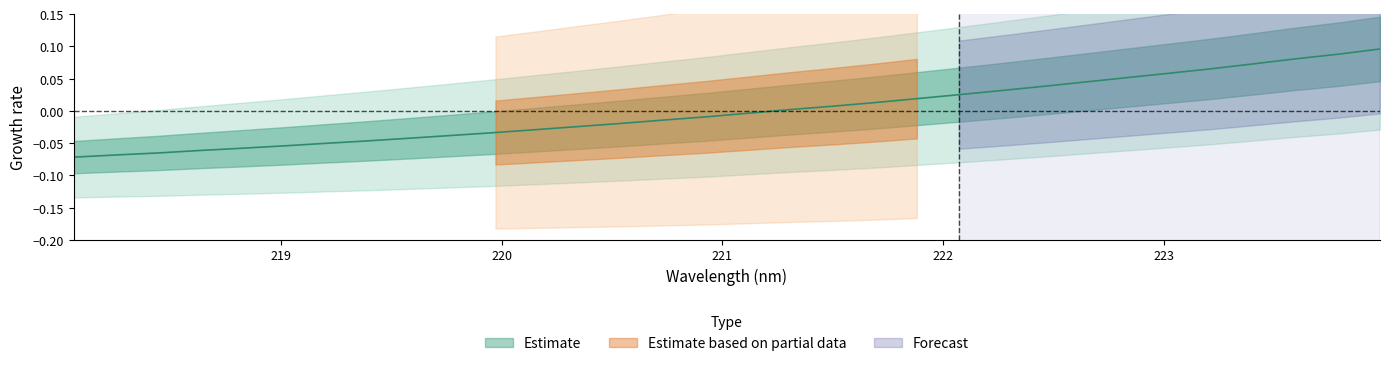

Which category has the highest value across all series?

223.9802